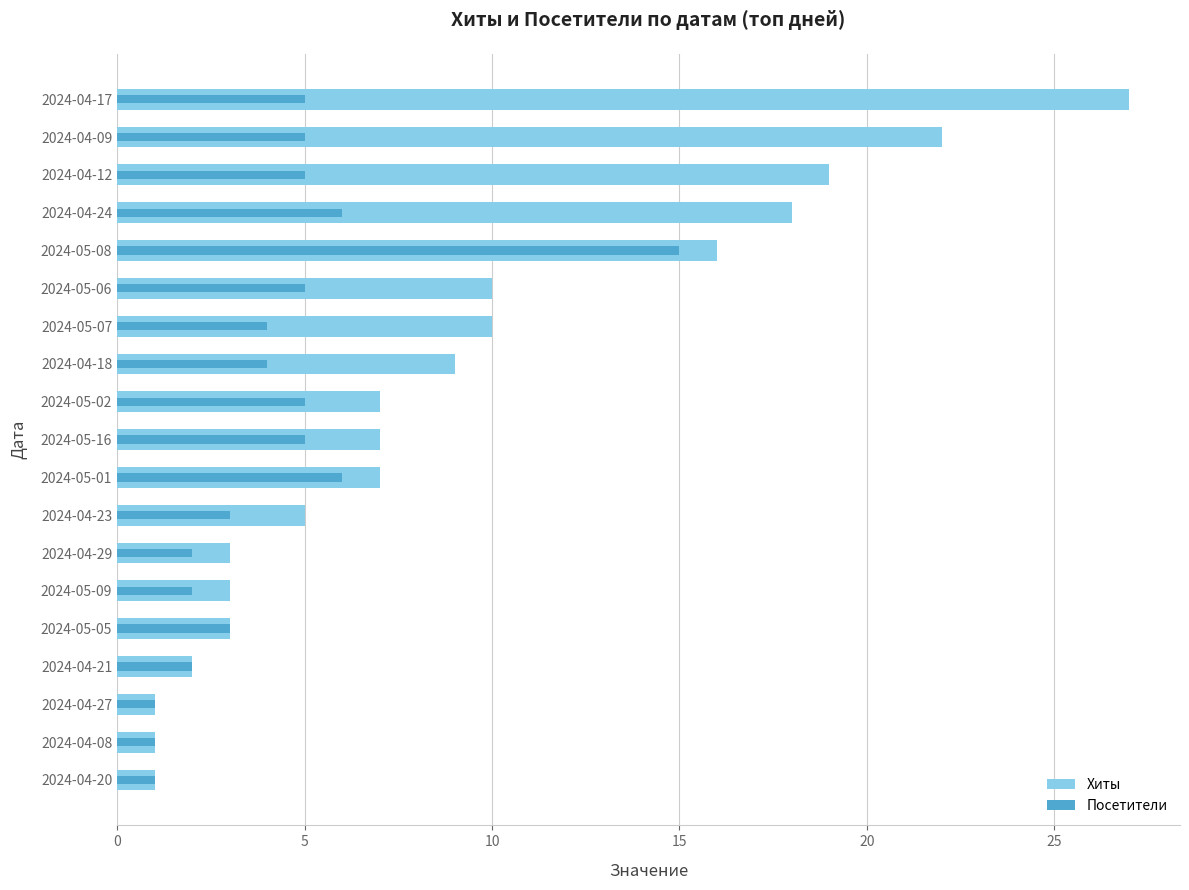

How many groups of bars are there?

19